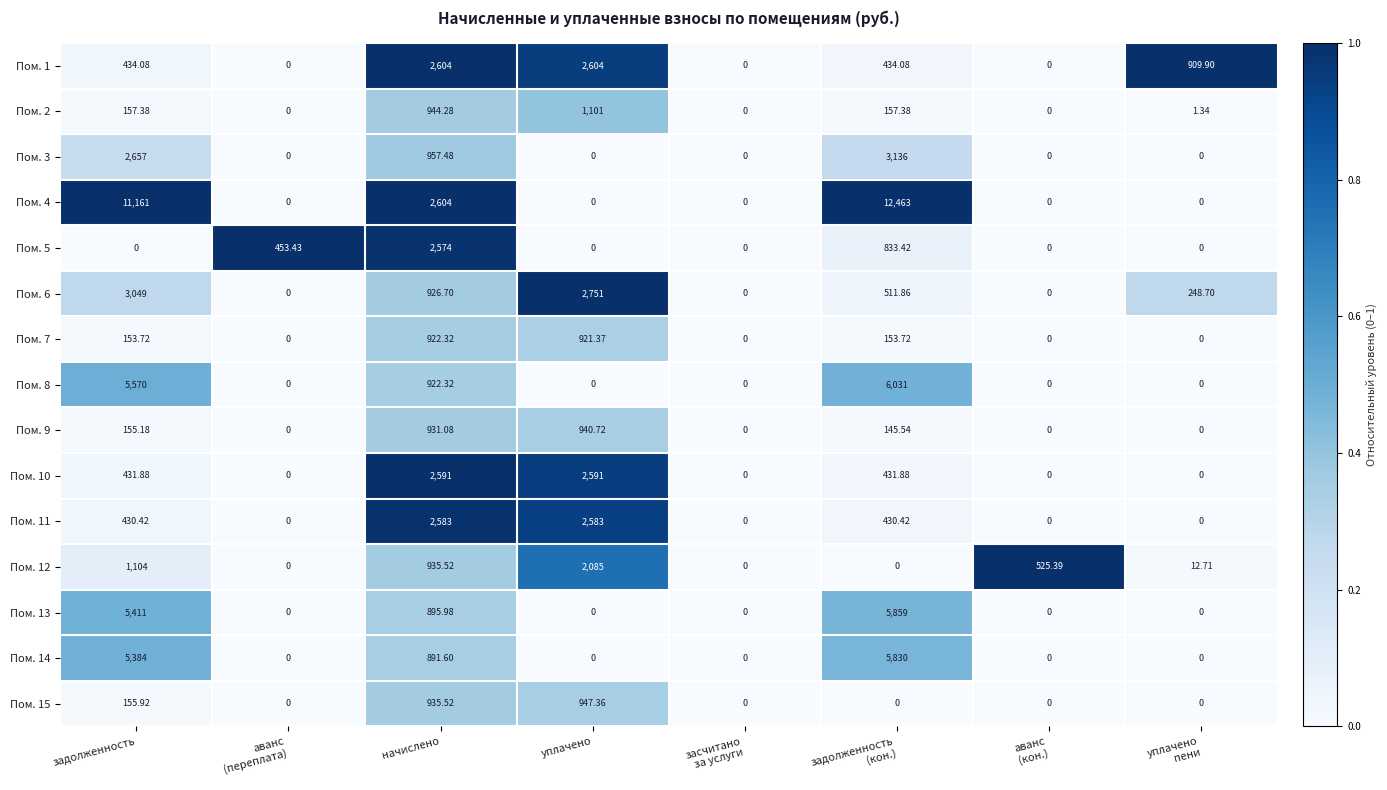

Which label corresponds to the largest value in the chart?

задолженность
(кон.)